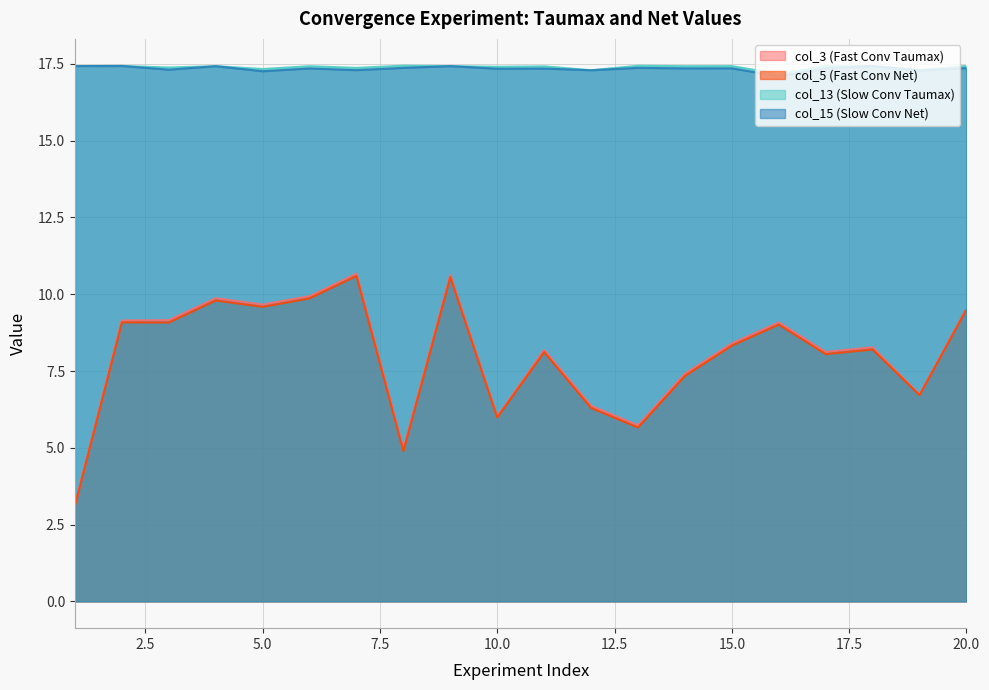

Reading left to right, list all the values displayed in this chart.

col_3 (Fast Conv Taumax): 1=3.1	2=9.1	3=9.2	4=9.9	5=9.7	6=9.9	7=10.7	8=5.0	9=10.6	10=6.0	11=8.2	12=6.4	13=5.7	14=7.4	15=8.4	16=9.1	17=8.1	18=8.3	19=6.7	20=9.5
col_5 (Fast Conv Net): 1=3.1	2=9.1	3=9.1	4=9.8	5=9.6	6=9.9	7=10.6	8=4.9	9=10.6	10=6.0	11=8.1	12=6.3	13=5.7	14=7.3	15=8.3	16=9.0	17=8.0	18=8.2	19=6.7	20=9.5
col_13 (Slow Conv Taumax): 1=17.4	2=17.4	3=17.4	4=17.4	5=17.3	6=17.4	7=17.4	8=17.4	9=17.4	10=17.4	11=17.4	12=17.3	13=17.4	14=17.4	15=17.4	16=17.2	17=17.4	18=17.4	19=17.3	20=17.4
col_15 (Slow Conv Net): 1=17.4	2=17.4	3=17.3	4=17.4	5=17.3	6=17.4	7=17.3	8=17.4	9=17.4	10=17.3	11=17.3	12=17.3	13=17.4	14=17.4	15=17.4	16=17.1	17=17.4	18=17.4	19=17.3	20=17.4